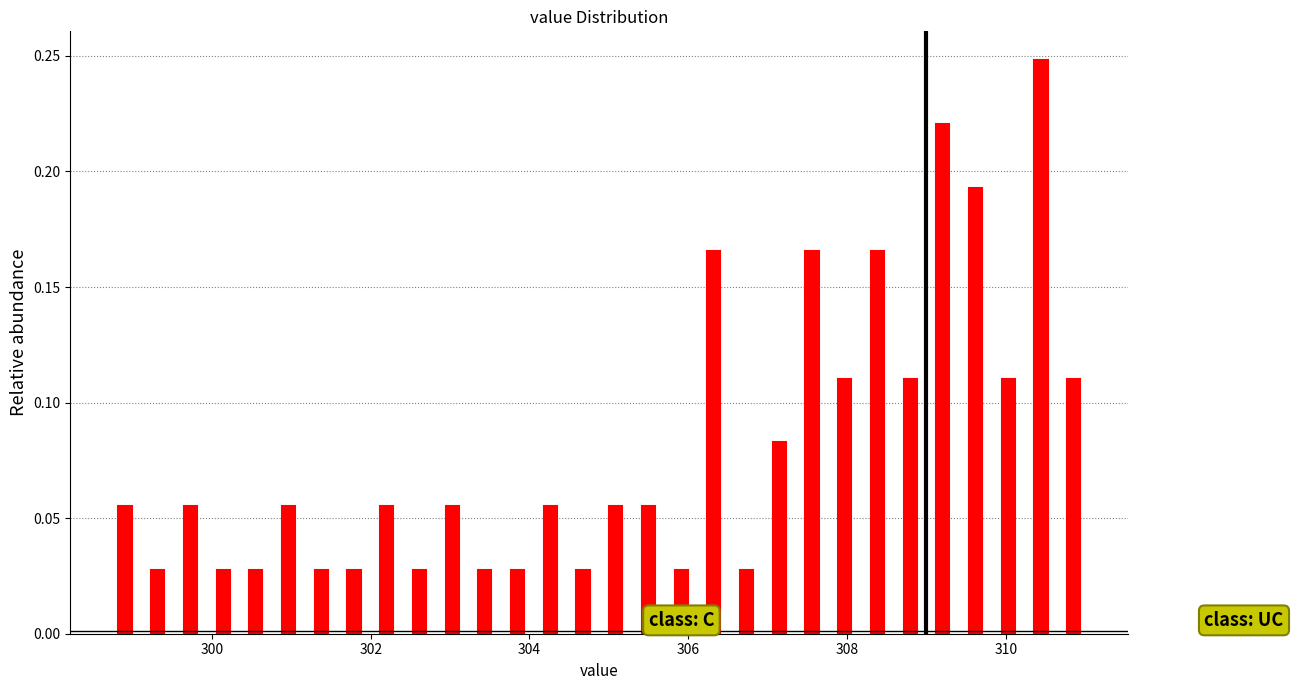

Around what value on the x-axis is the tallest bar? Give the approximate position of its centre, as read against the axis.

310.4